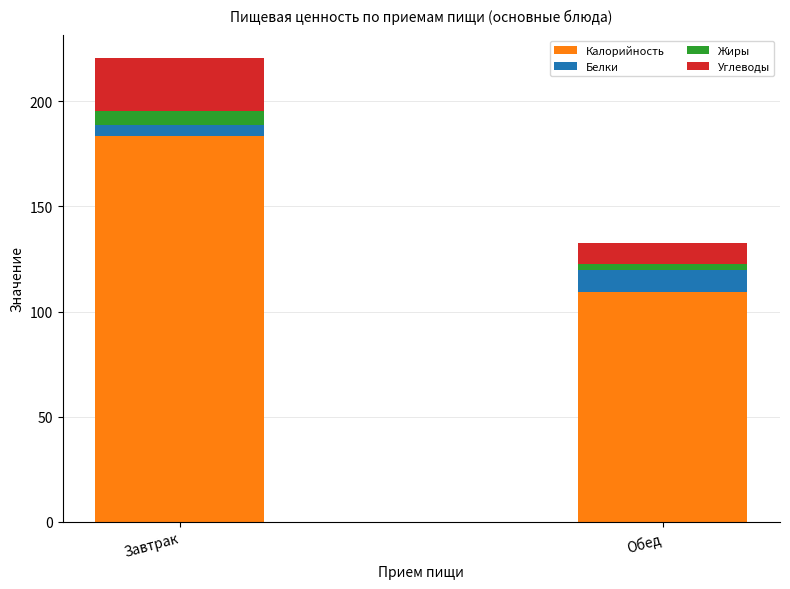

What is the maximum value for Калорийность?

183.3